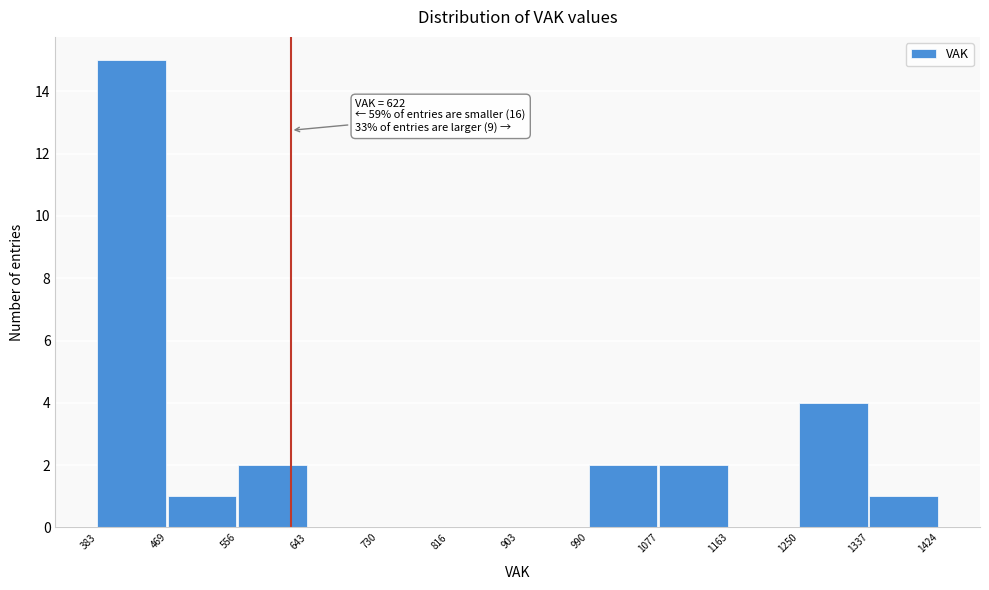

Over which range of the x-axis is the bar tallest?

383 to 469